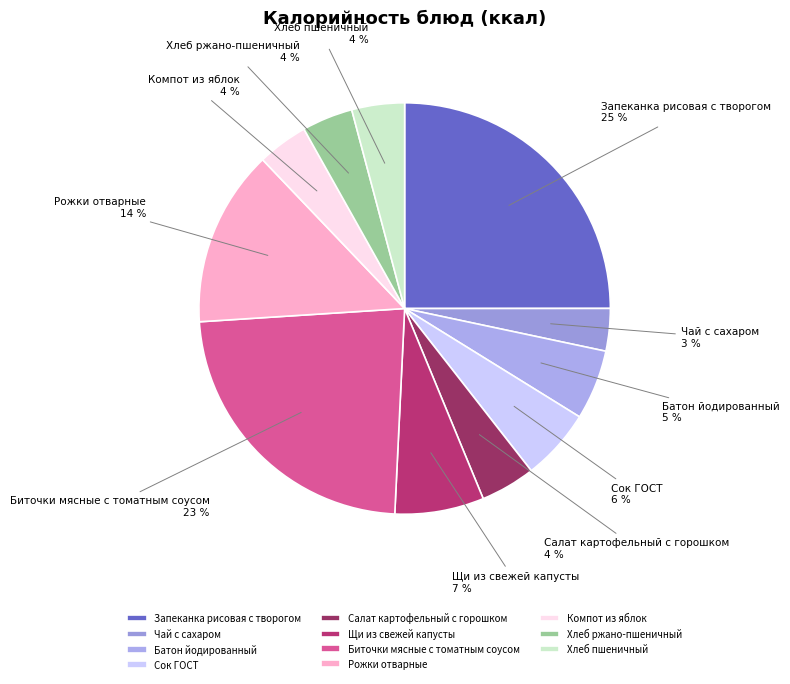

Does Чай с сахаром represent more than half of the total?

No